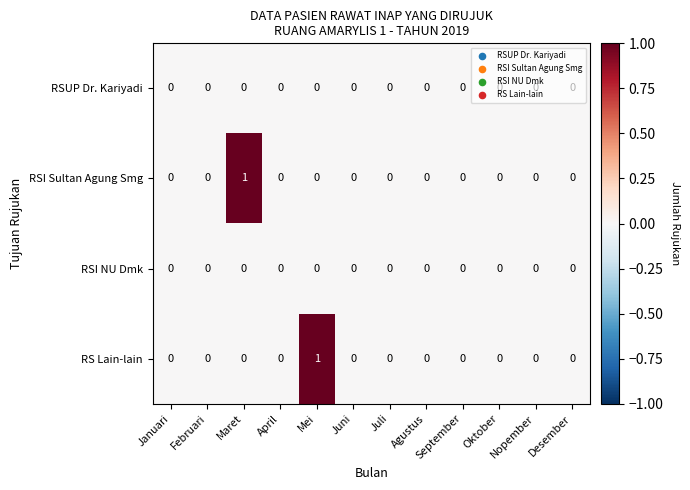

Which series changed the most between Mei and Oktober?

RS Lain-lain